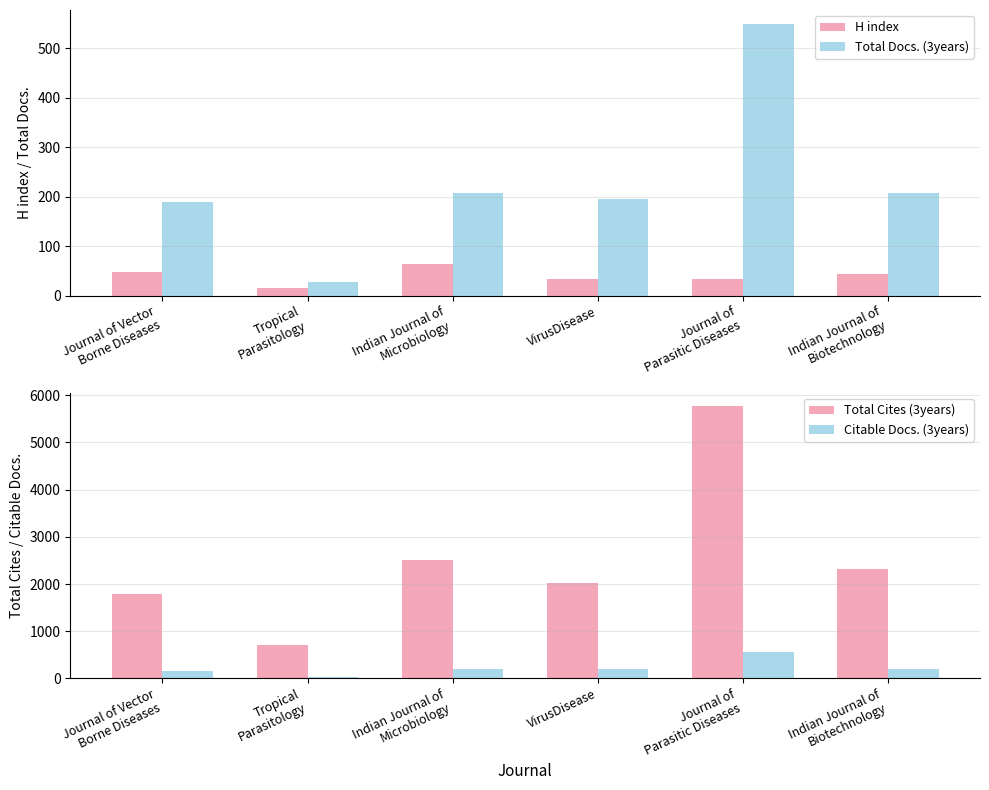

What is the average value of the Total Cites (3years) series?

2516